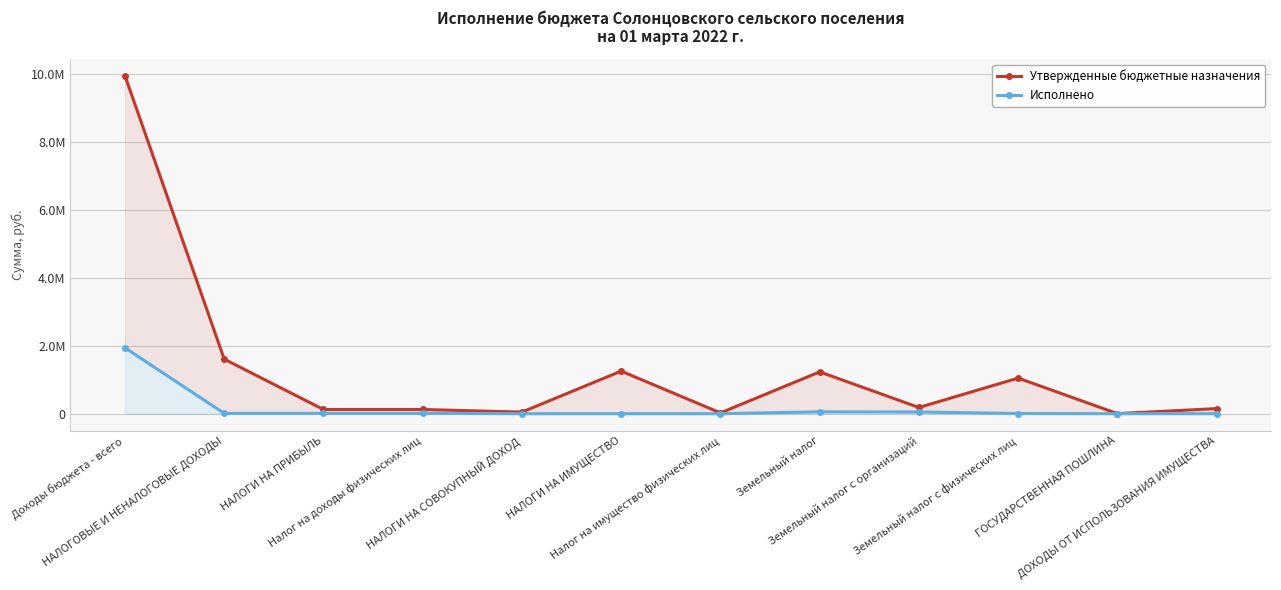

What is the total value across all series at НАЛОГОВЫЕ И НЕНАЛОГОВЫЕ ДОХОДЫ?

1612863.3